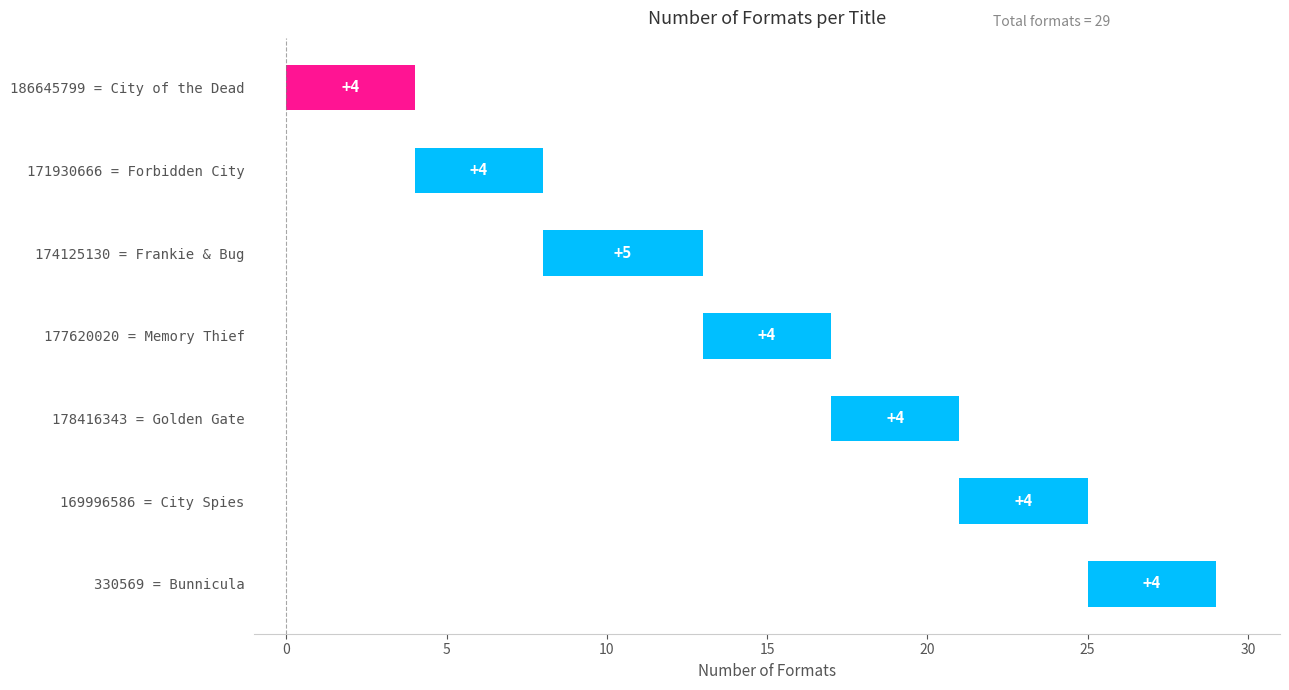

What is the difference between the maximum and minimum values?

1